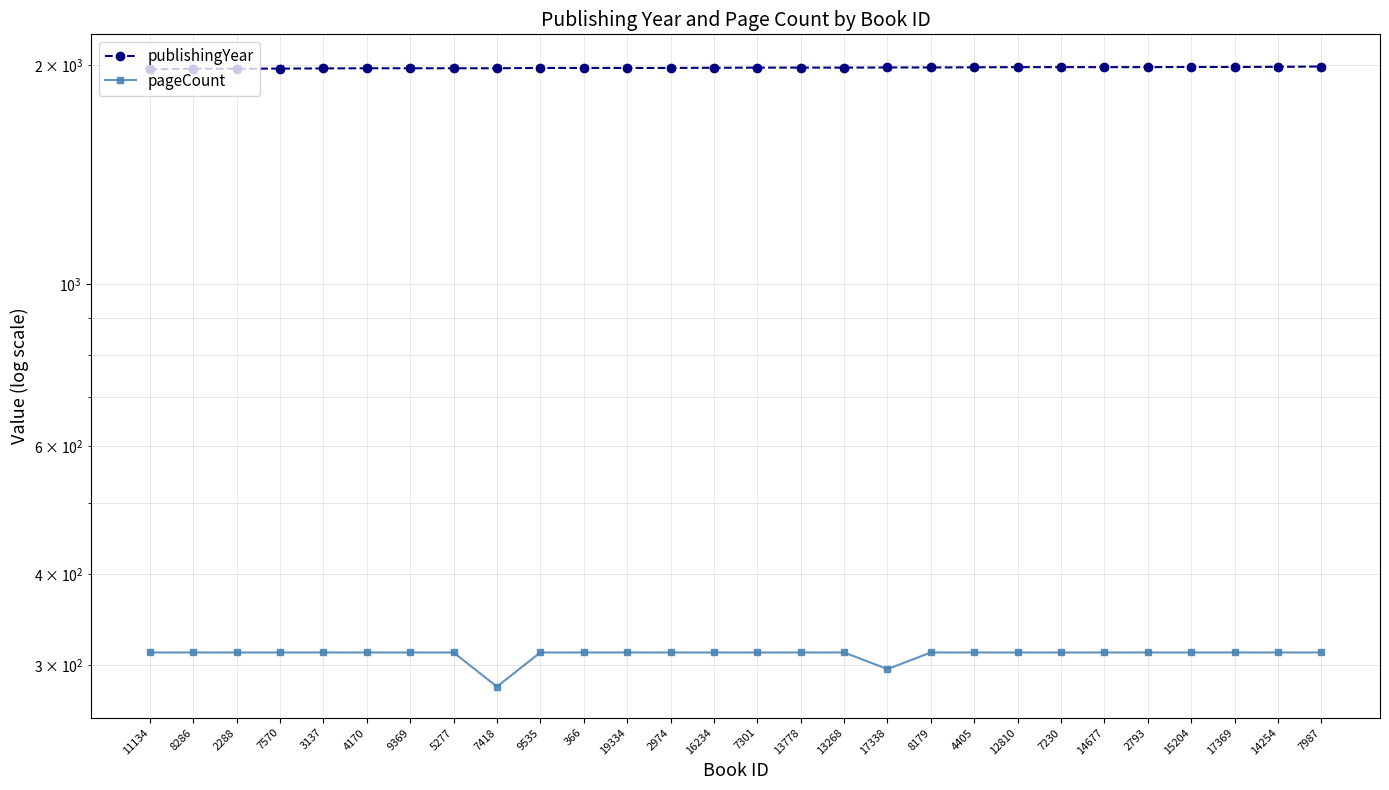

Rank the series by their maximum value, from lowest to highest.

pageCount, publishingYear